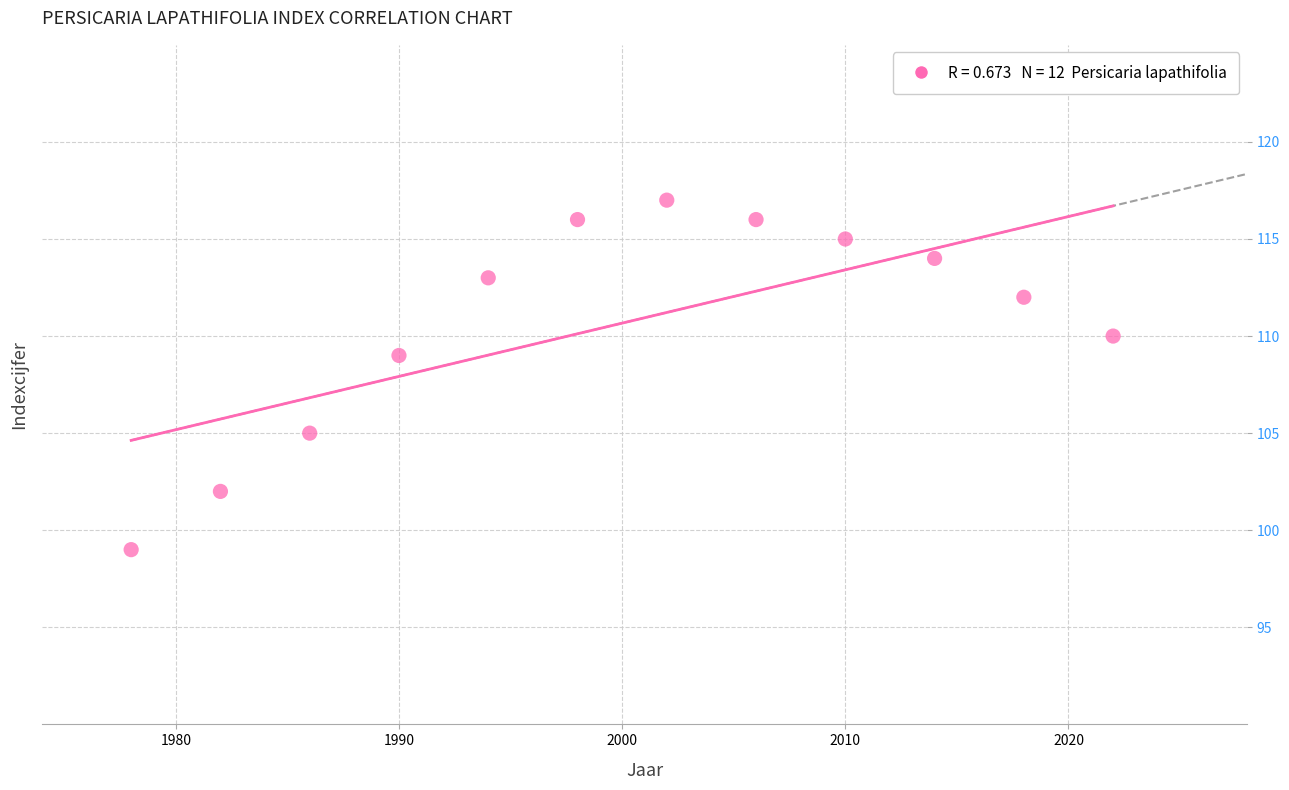

What is the range of X values (max minus min)?

44